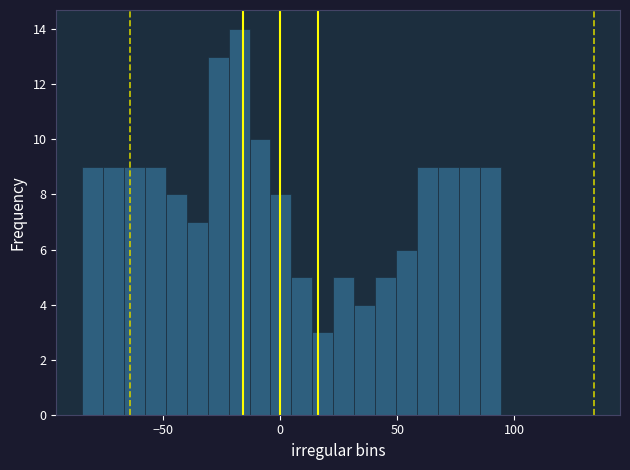

Around what value on the x-axis is the tallest bar? Give the approximate position of its centre, as read against the axis.

-20